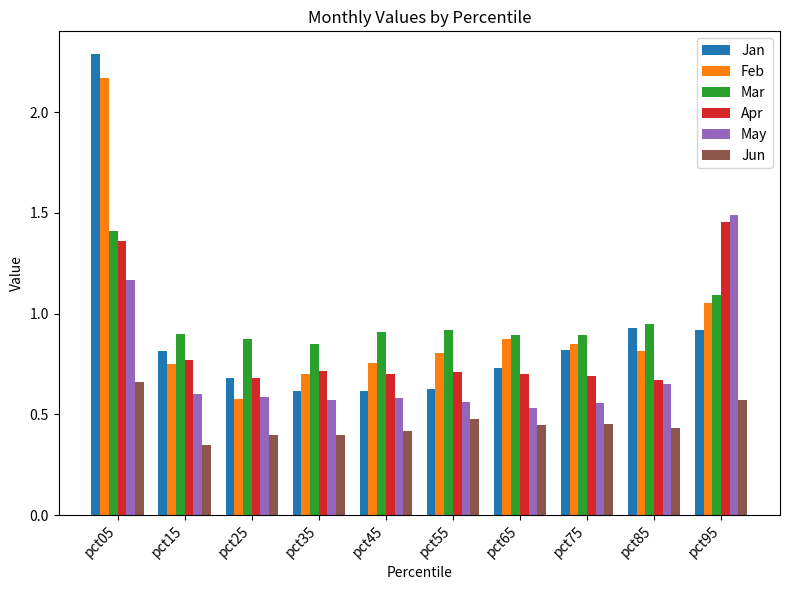

True or false: Mar has a value of 0.3 at pct15.

False